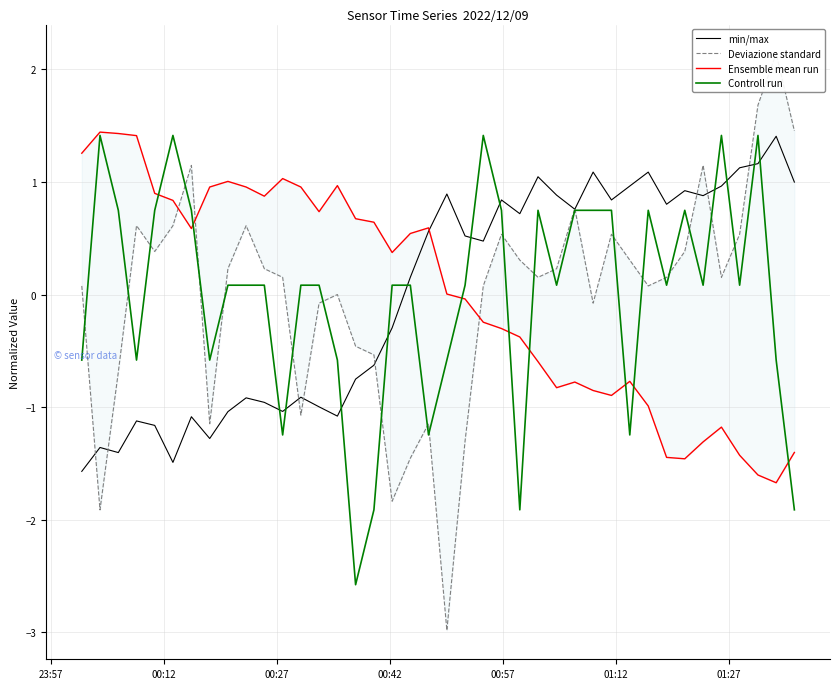

What is the maximum value for Controll run?

1.4